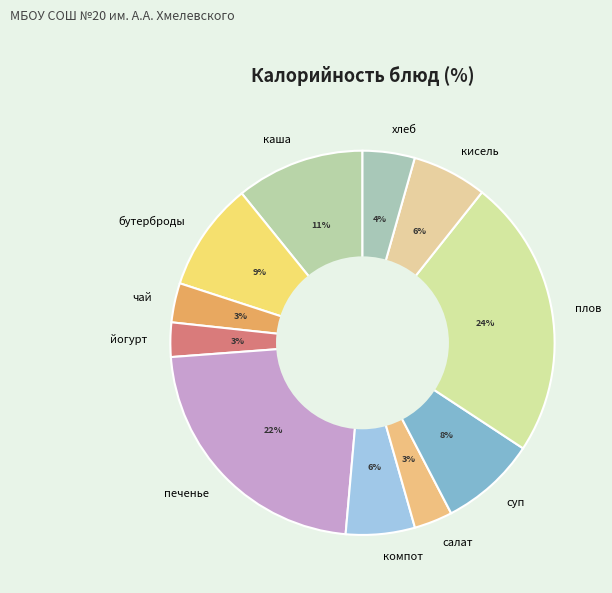

Does any single category account for the majority?

No